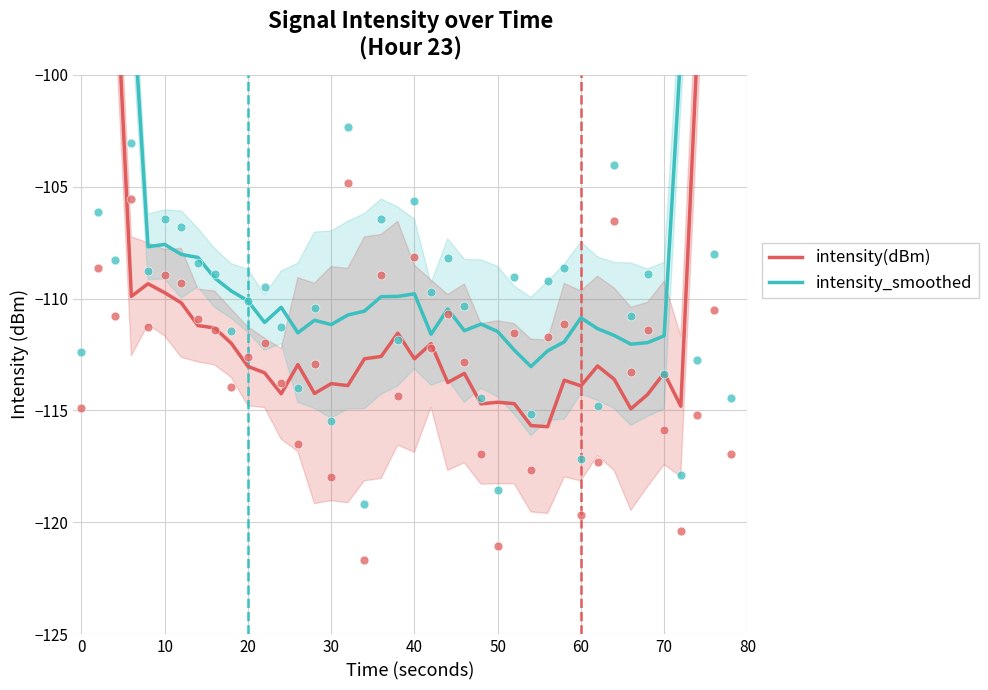

What are all the series names shown in the legend?

intensity(dBm), intensity_smoothed